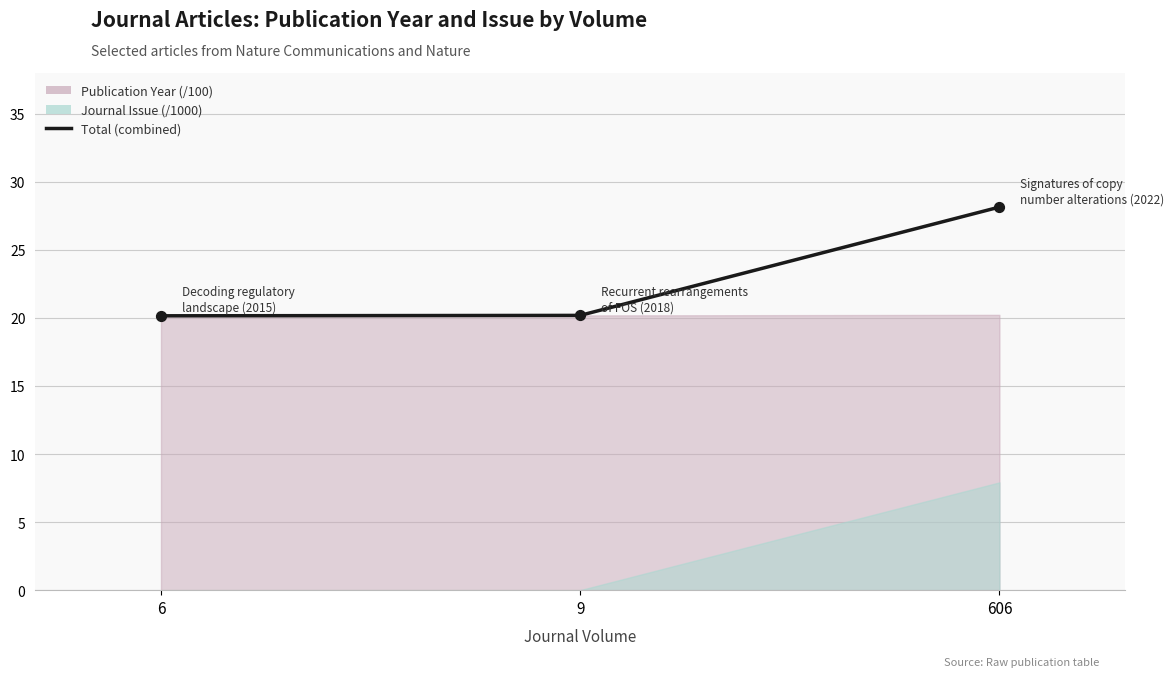

Between 6 and 9, which is larger?

9